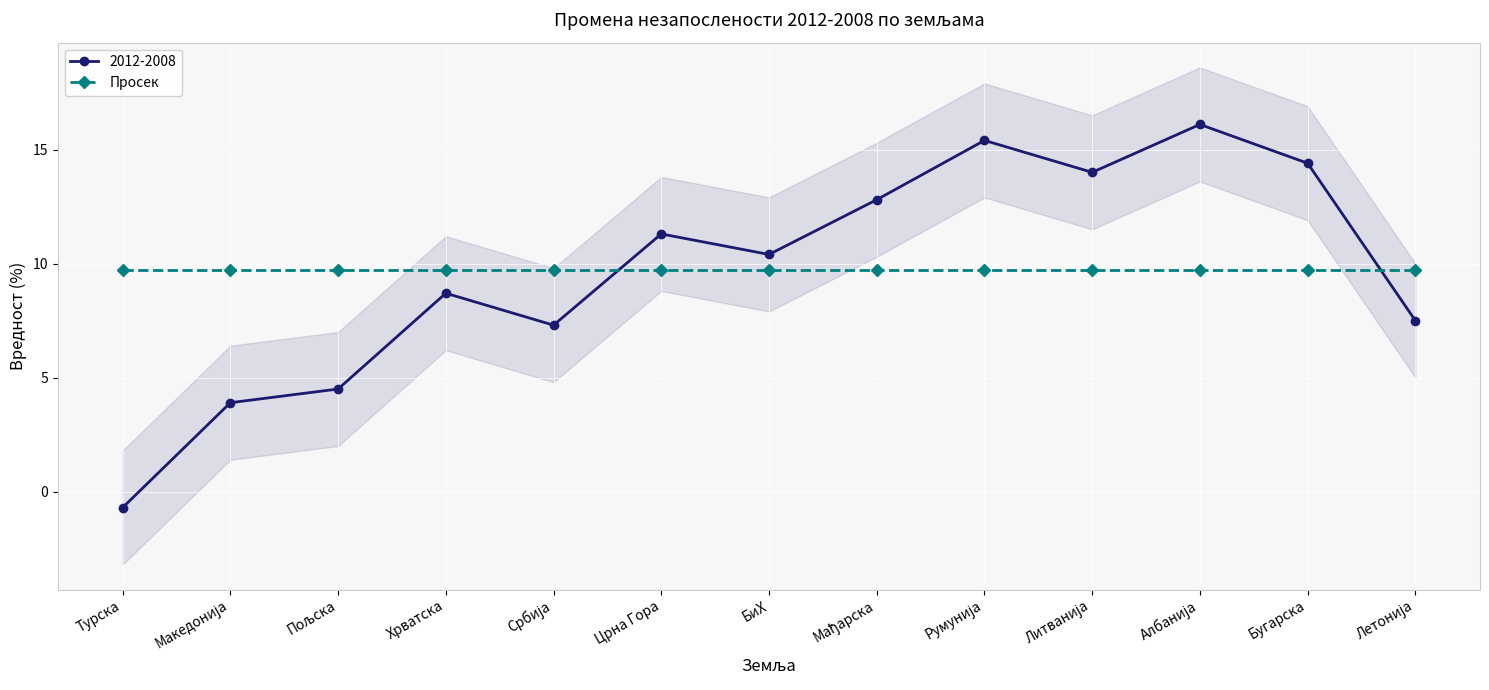

At which label is the value closest to 7?

Србија